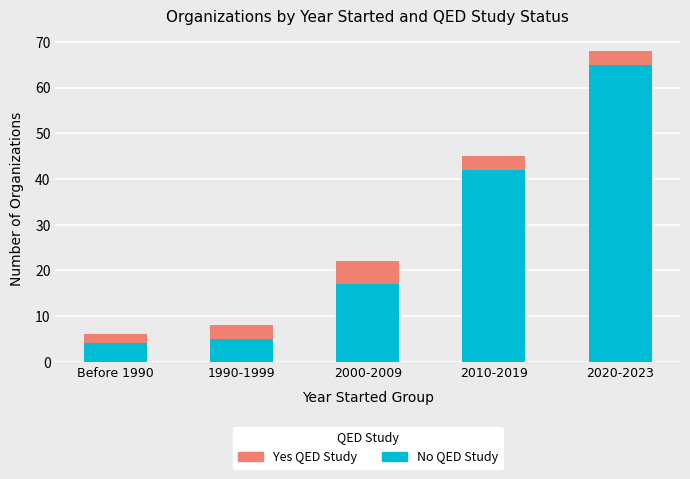

The value of No QED Study at 2000-2009 is 6. True or false?

False